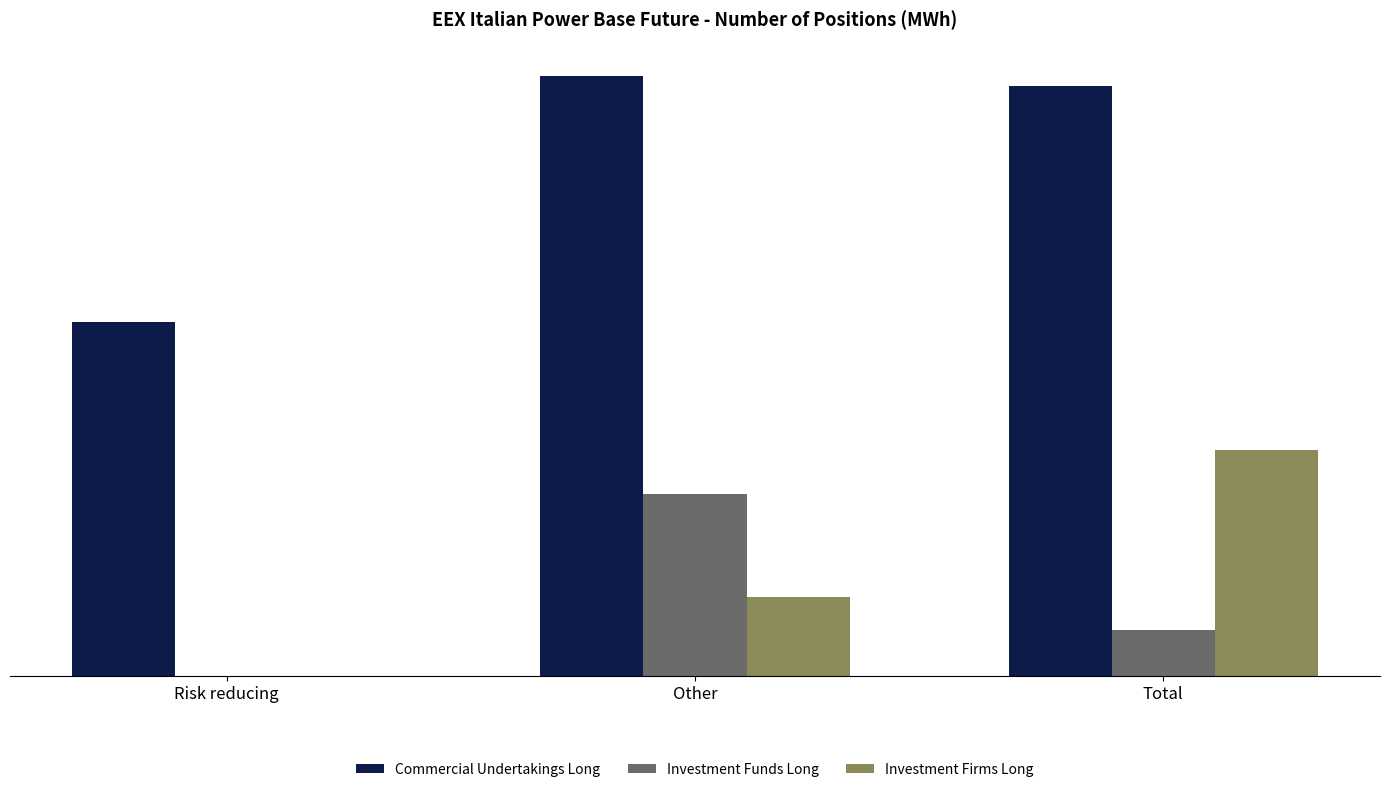

What are all the series names shown in the legend?

Commercial Undertakings Long, Investment Funds Long, Investment Firms Long